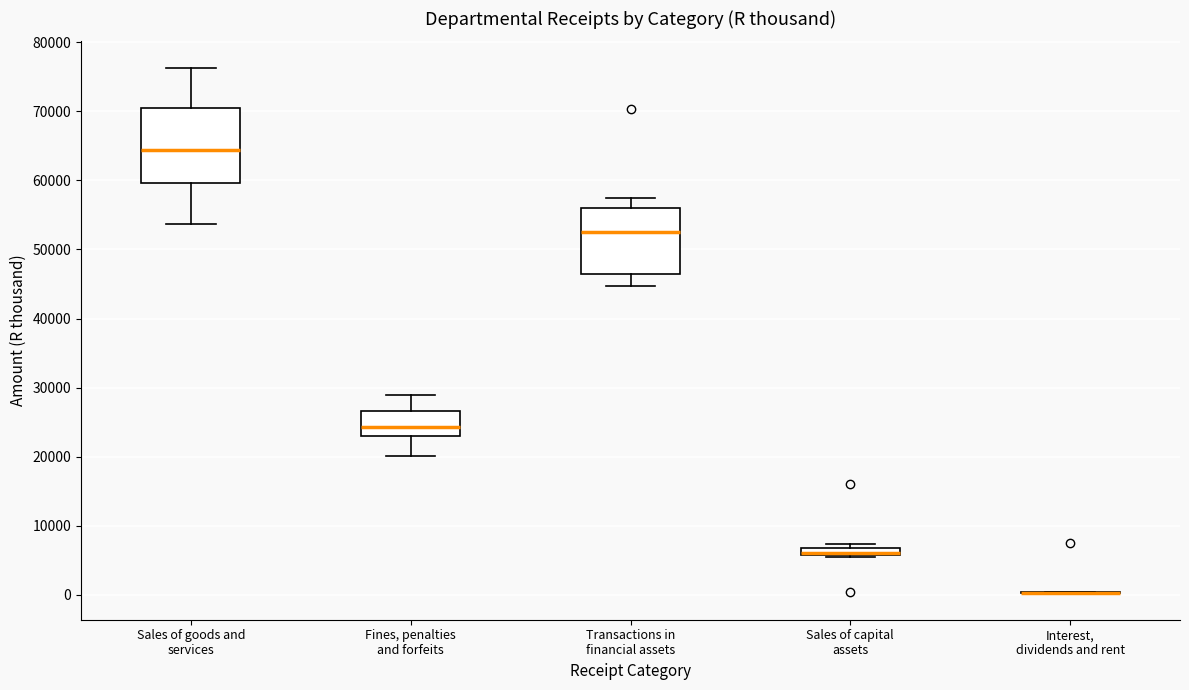

Which box is the tallest, from its lower edge to its upper edge?

Sales of goods and services